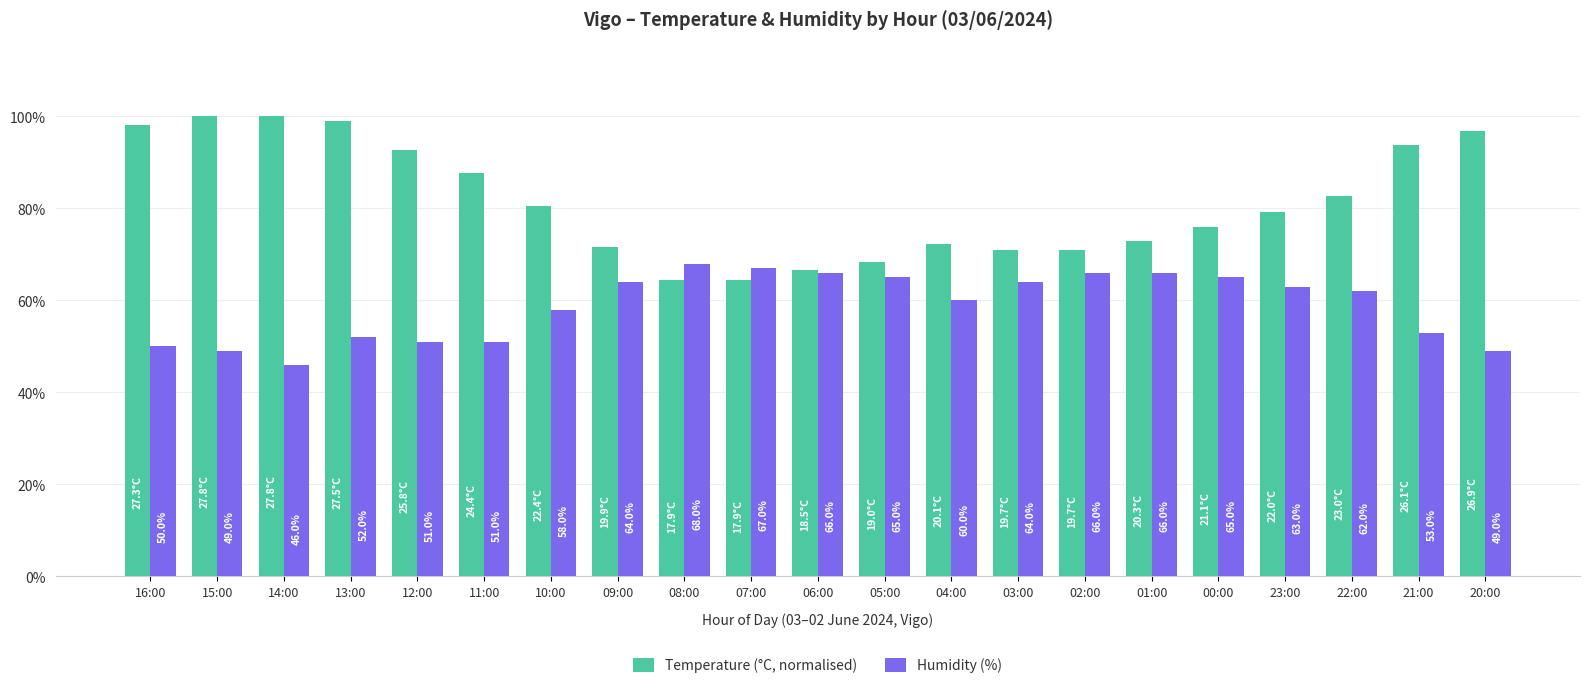

List the series in order of their peak value, lowest first.

Humidity (%), Temperature (°C, normalised)